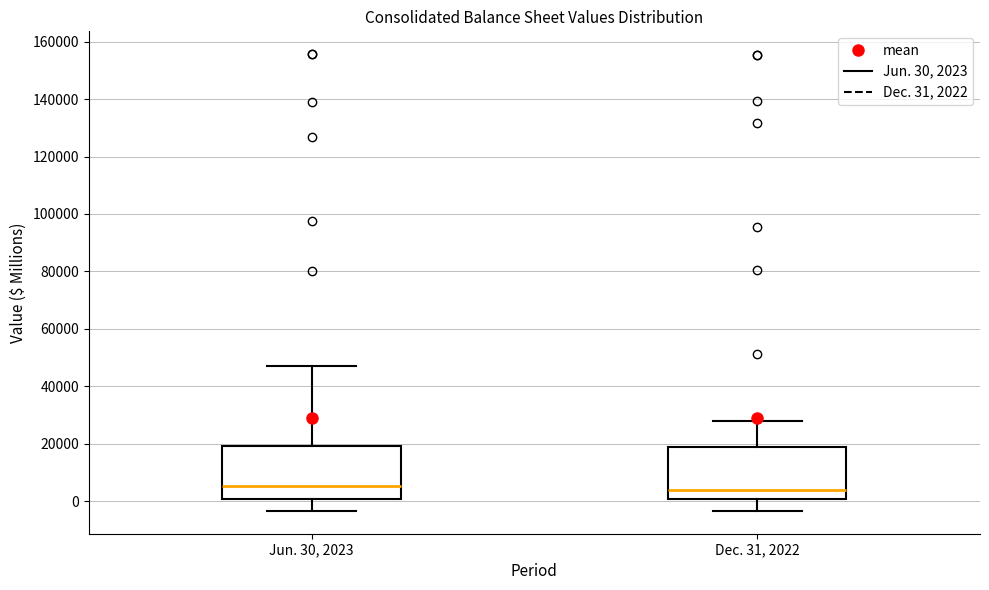

Reading left to right, transcribe this box plot: for each box, give where its median line is, the range the box spans, and where its two whiskers end, as read against the y-axis. The values are not printed on the chart, so give them approximately, as read against the axis.

Jun. 30, 2023: median 6000, box 0 to 20000, whiskers -4000 to 46000
Dec. 31, 2022: median 4000, box 0 to 18000, whiskers -4000 to 28000